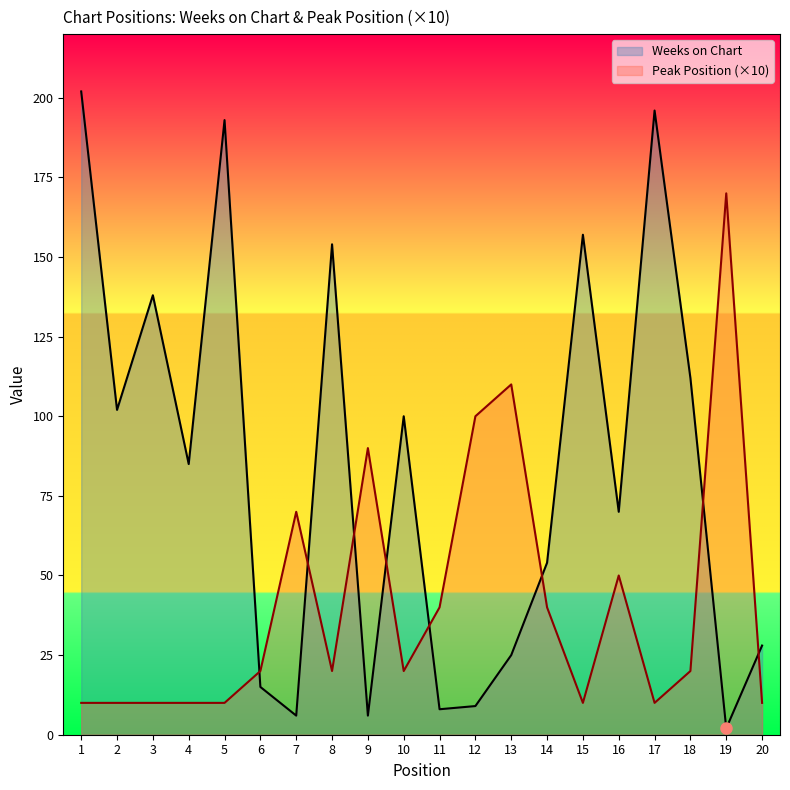

True or false: Peak Position has a value of 10 at 5.

True